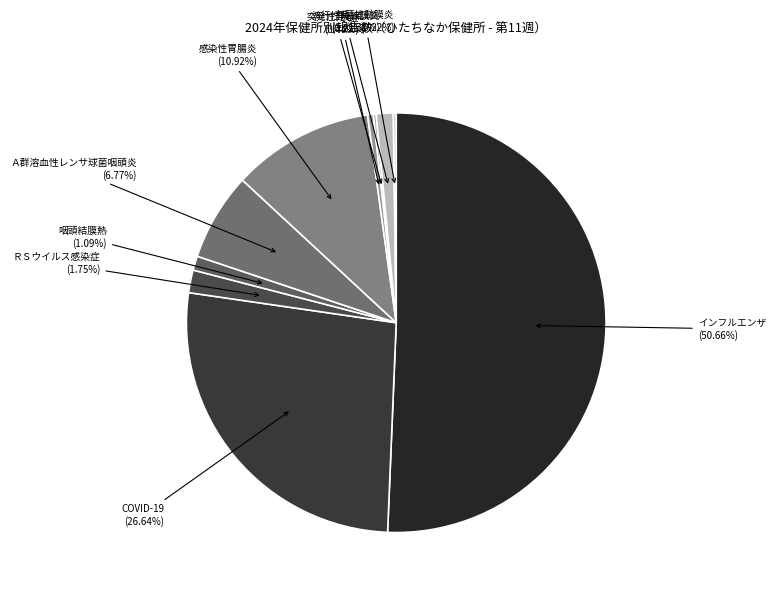

Which slice represents more than half of the pie?

インフルエンザ